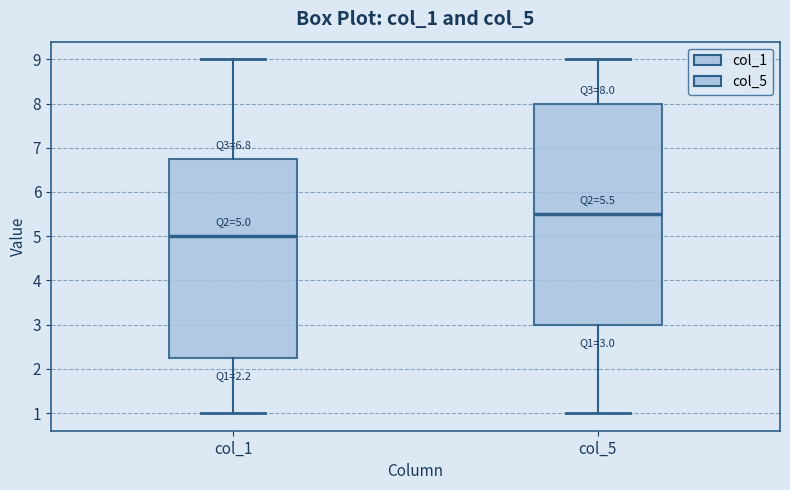

Comparing the boxes themselves (not the whiskers), which one is the tallest?

col_5